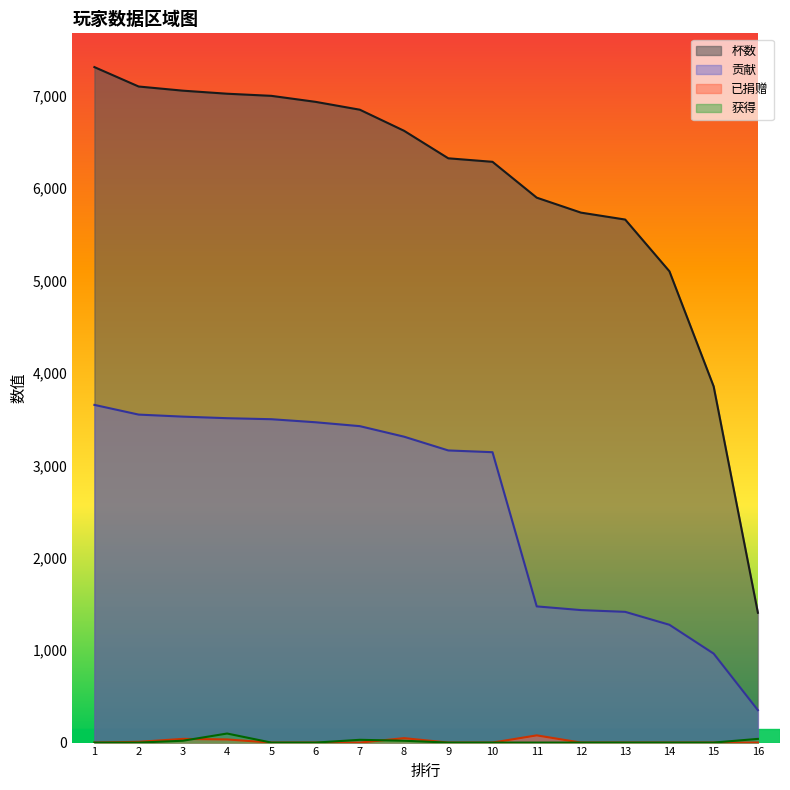

Which category has the lowest value across all series?

1